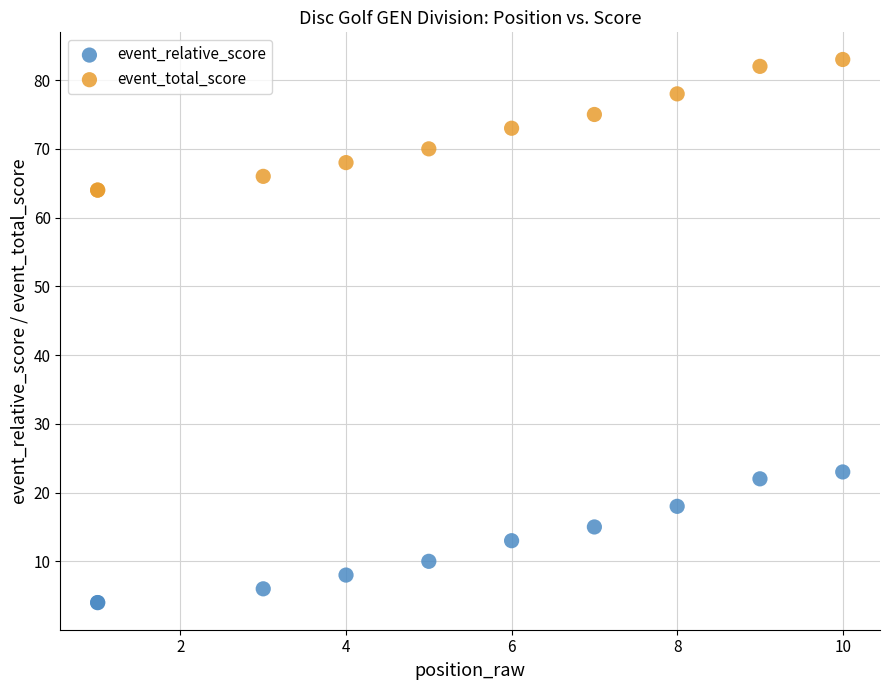

Which series contains the highest Y value?

event_total_score